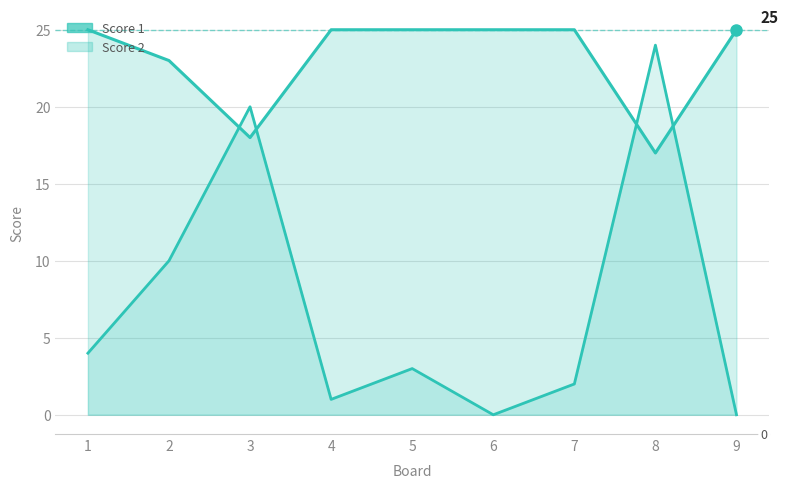

Between which two adjacent categories do Score 1 and Score 2 first intersect?

2 and 3